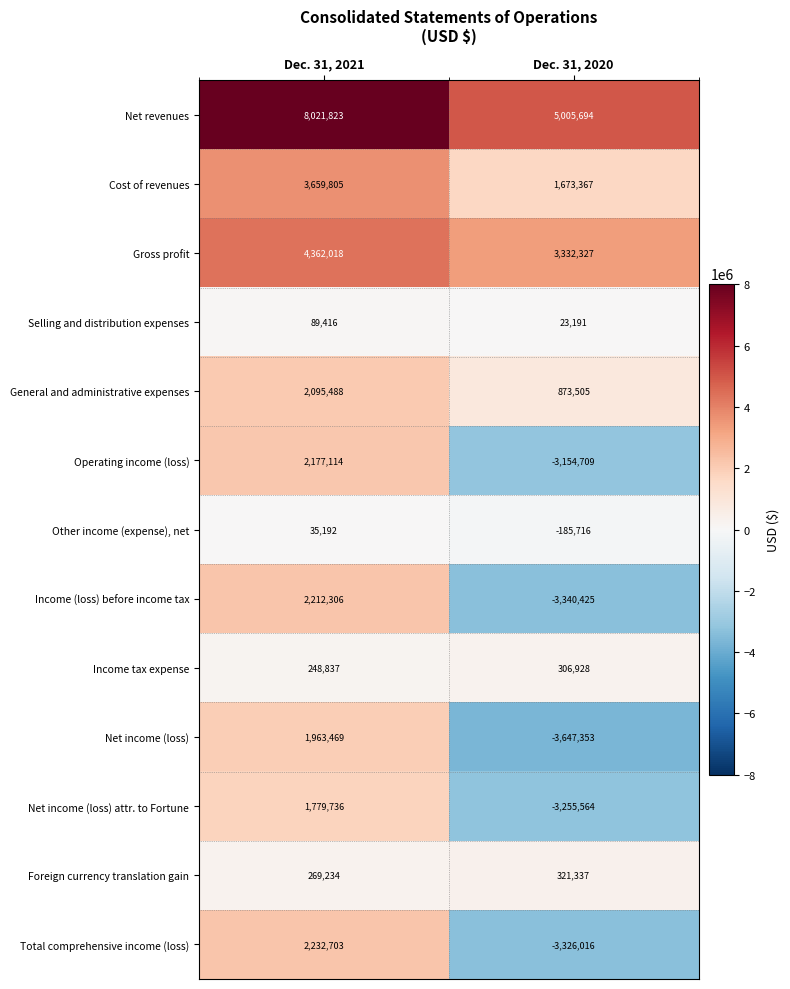

Which series changed the most between Dec. 31, 2021 and Dec. 31, 2020?

Net income (loss)